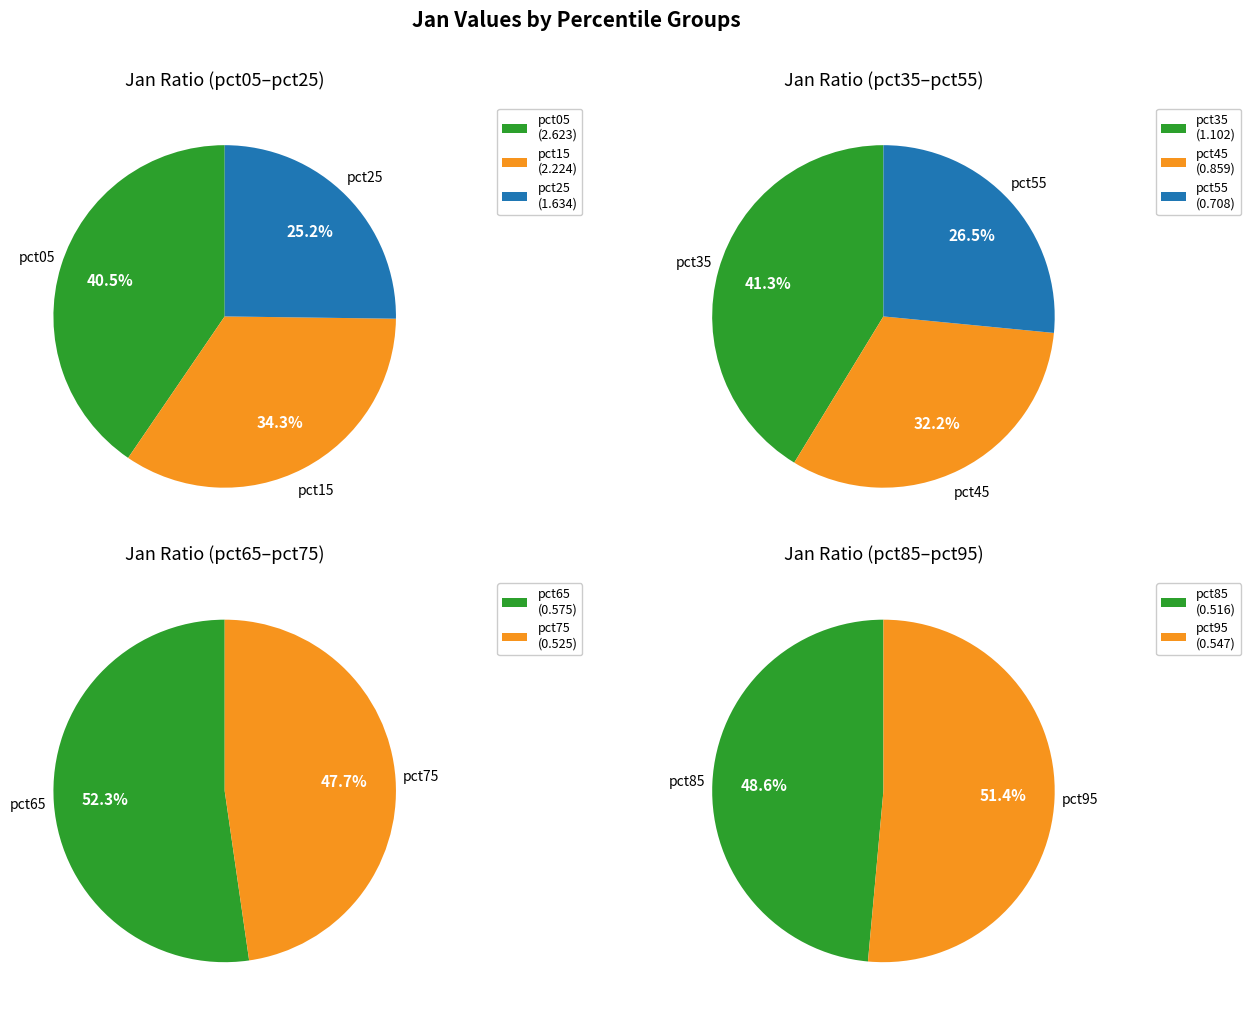

Count the number of slices in the pie.

10